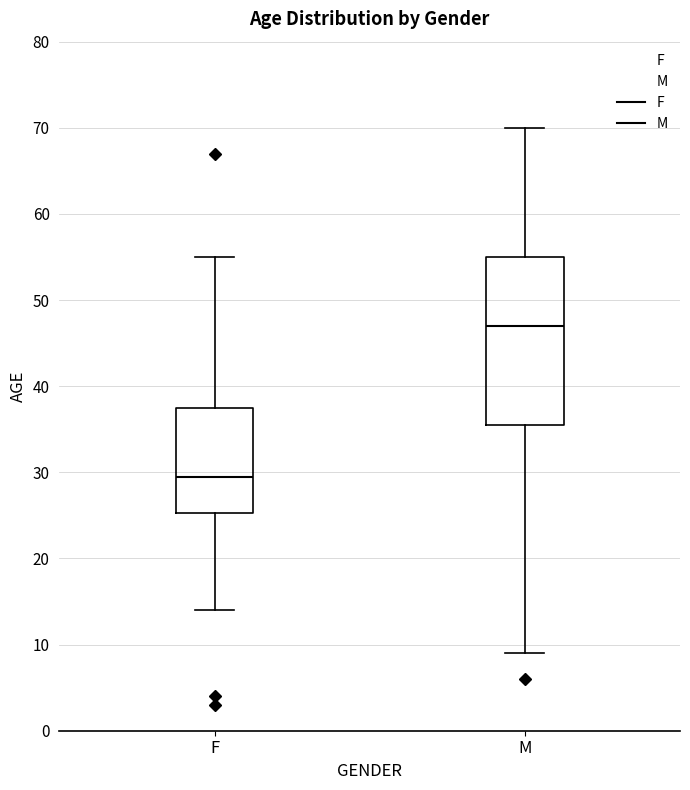

Which box has the highest median line?

M